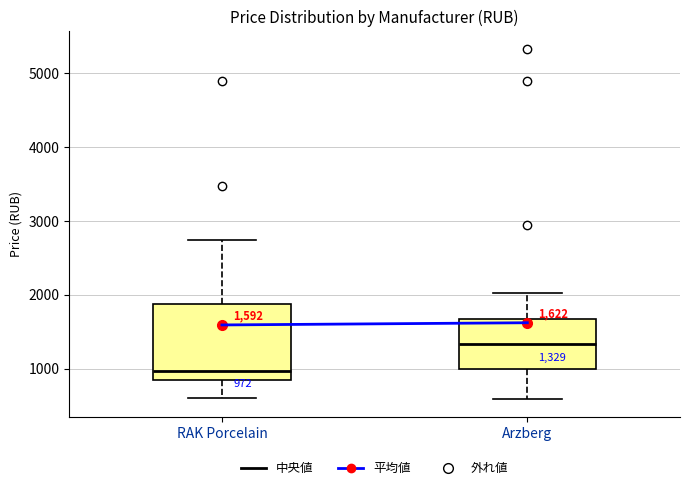

Which box's median line is the highest?

Arzberg